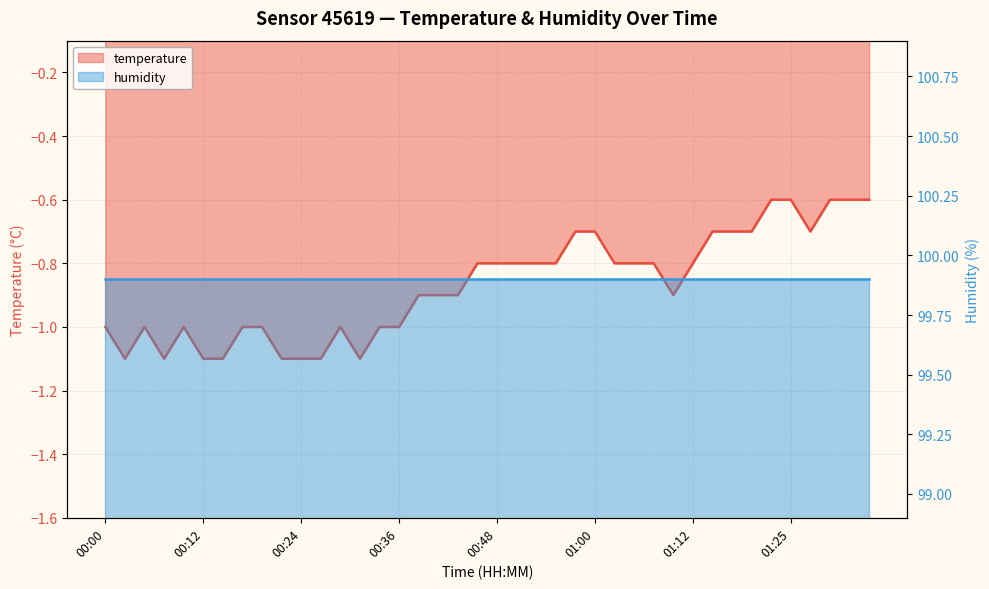

At which label is the value closest to 0?

01:22